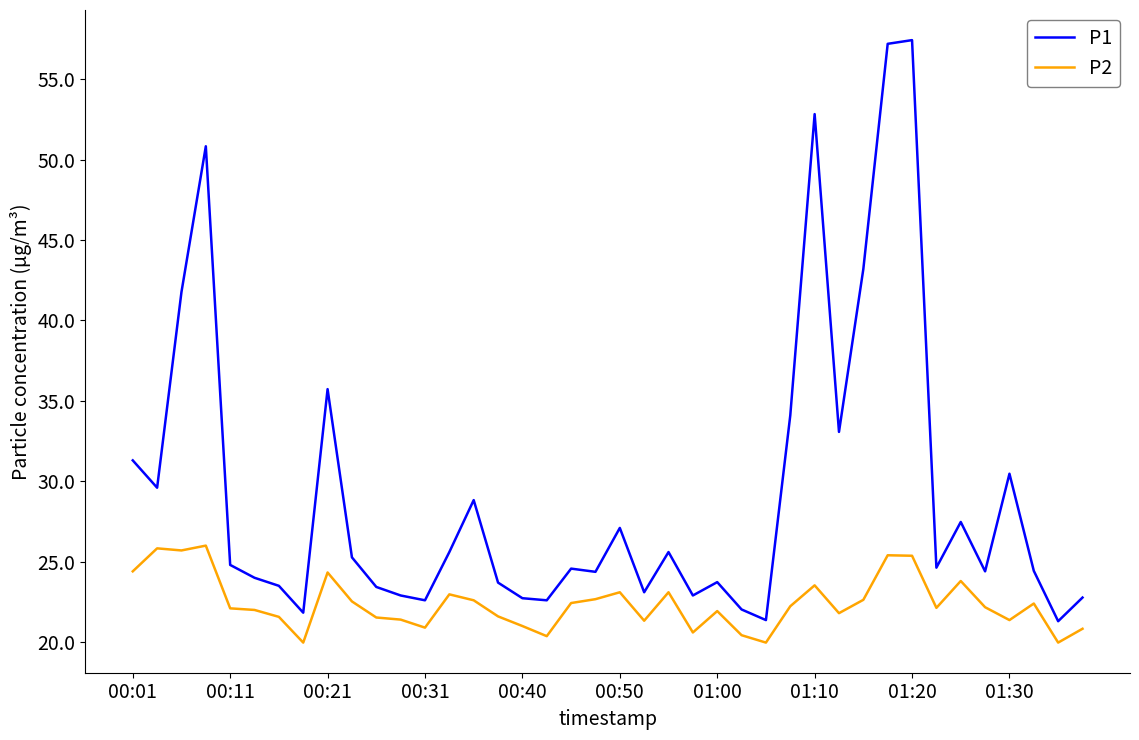

True or false: P1 and P2 cross at least once.

False